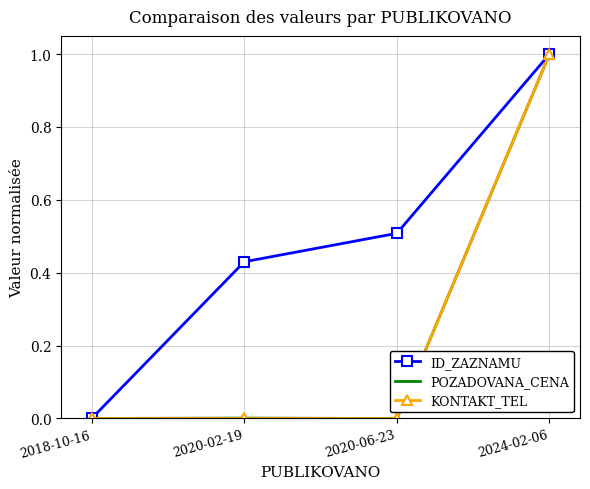

The value of POZADOVANA_CENA at 2020-02-19 is 0.0. True or false?

True